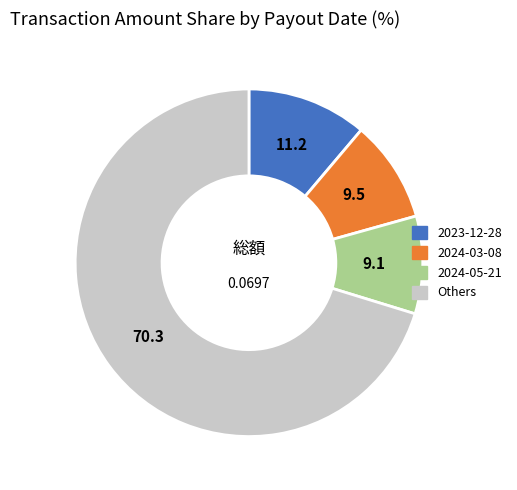

Is the sum of 2024-03-08 and Others greater than half?

Yes